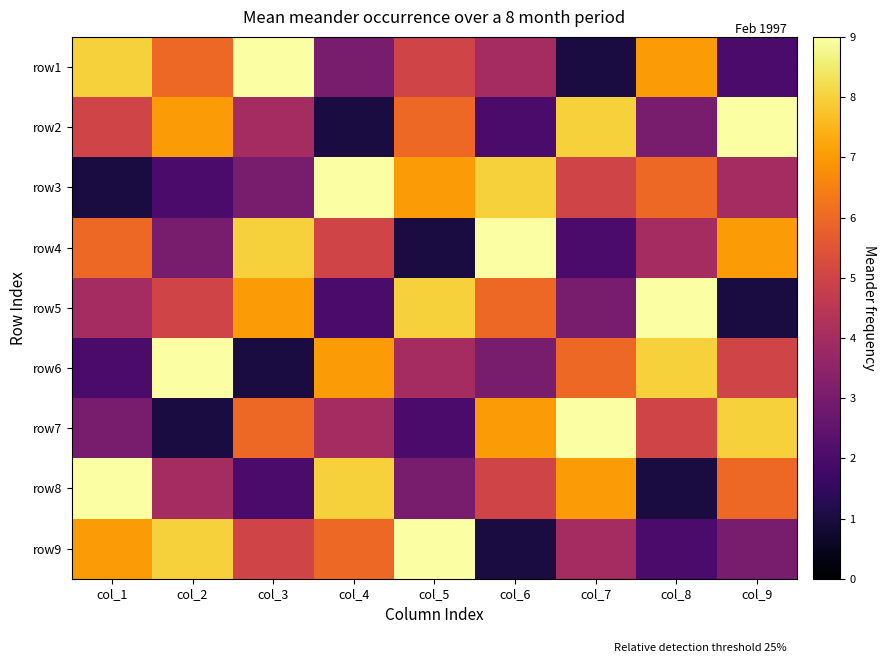

Rank the series by their maximum value, from highest to lowest.

row1, row2, row3, row4, row5, row6, row7, row8, row9